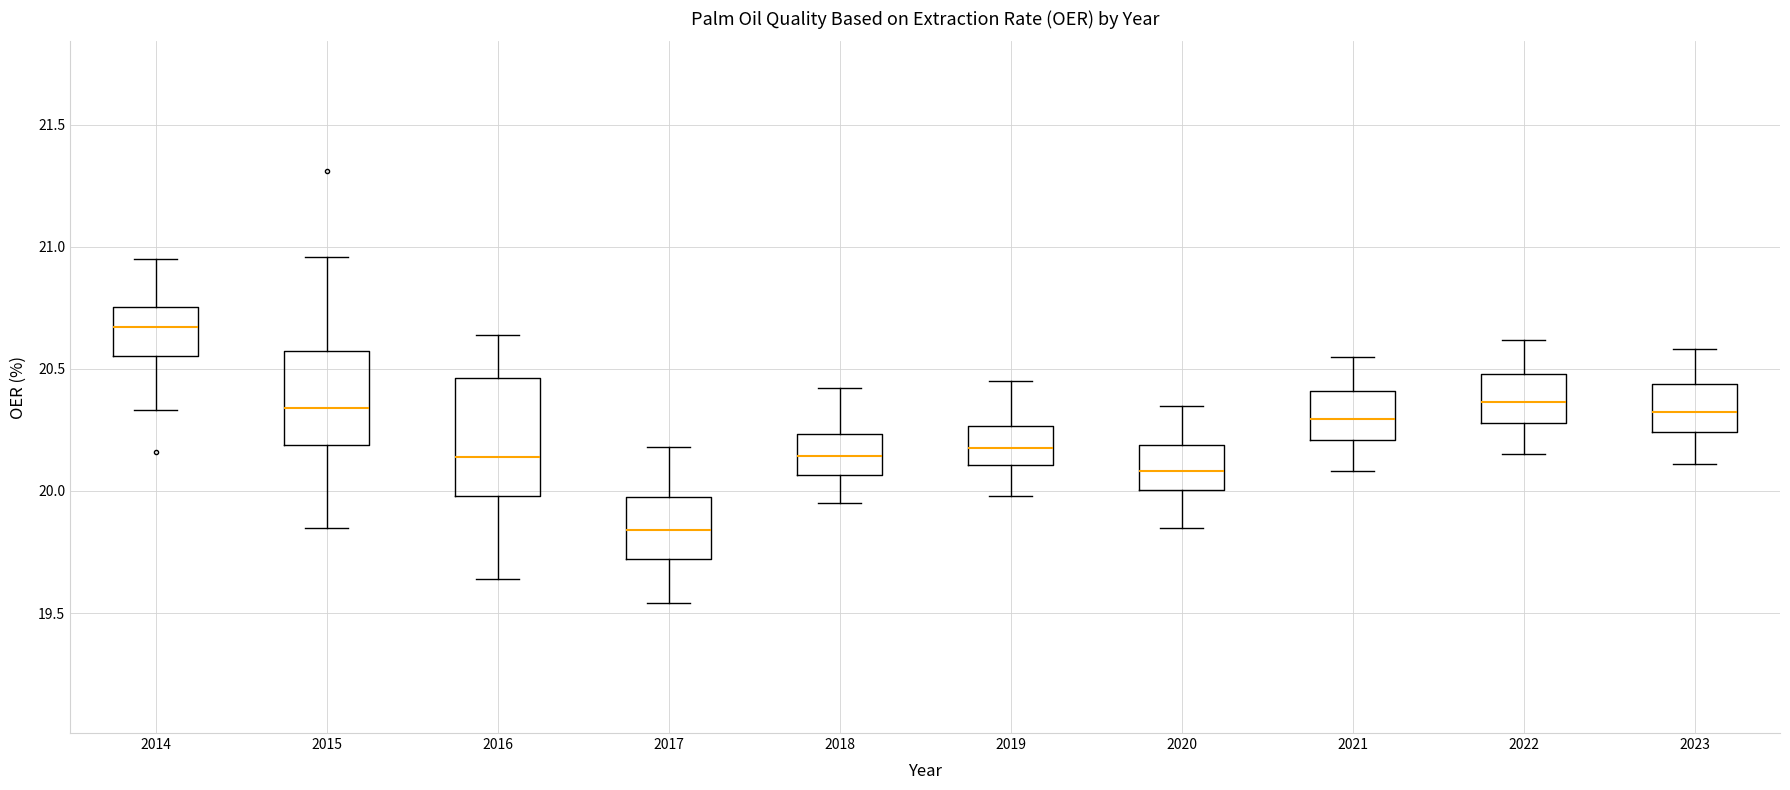

Reading left to right, read every box against the y-axis: the position of its median line, the range the box covers, and the ends of its whiskers. The values are not printed on the chart, so give them approximately, as read against the axis.

2014: median 20.65, box 20.55 to 20.75, whiskers 20.35 to 20.95
2015: median 20.35, box 20.20 to 20.60, whiskers 19.85 to 20.95
2016: median 20.15, box 20.00 to 20.45, whiskers 19.65 to 20.65
2017: median 19.85, box 19.70 to 20.00, whiskers 19.55 to 20.20
2018: median 20.15, box 20.05 to 20.25, whiskers 19.95 to 20.40
2019: median 20.20, box 20.10 to 20.25, whiskers 20.00 to 20.45
2020: median 20.10, box 20.00 to 20.20, whiskers 19.85 to 20.35
2021: median 20.30, box 20.20 to 20.40, whiskers 20.10 to 20.55
2022: median 20.35, box 20.30 to 20.50, whiskers 20.15 to 20.60
2023: median 20.35, box 20.25 to 20.45, whiskers 20.10 to 20.60